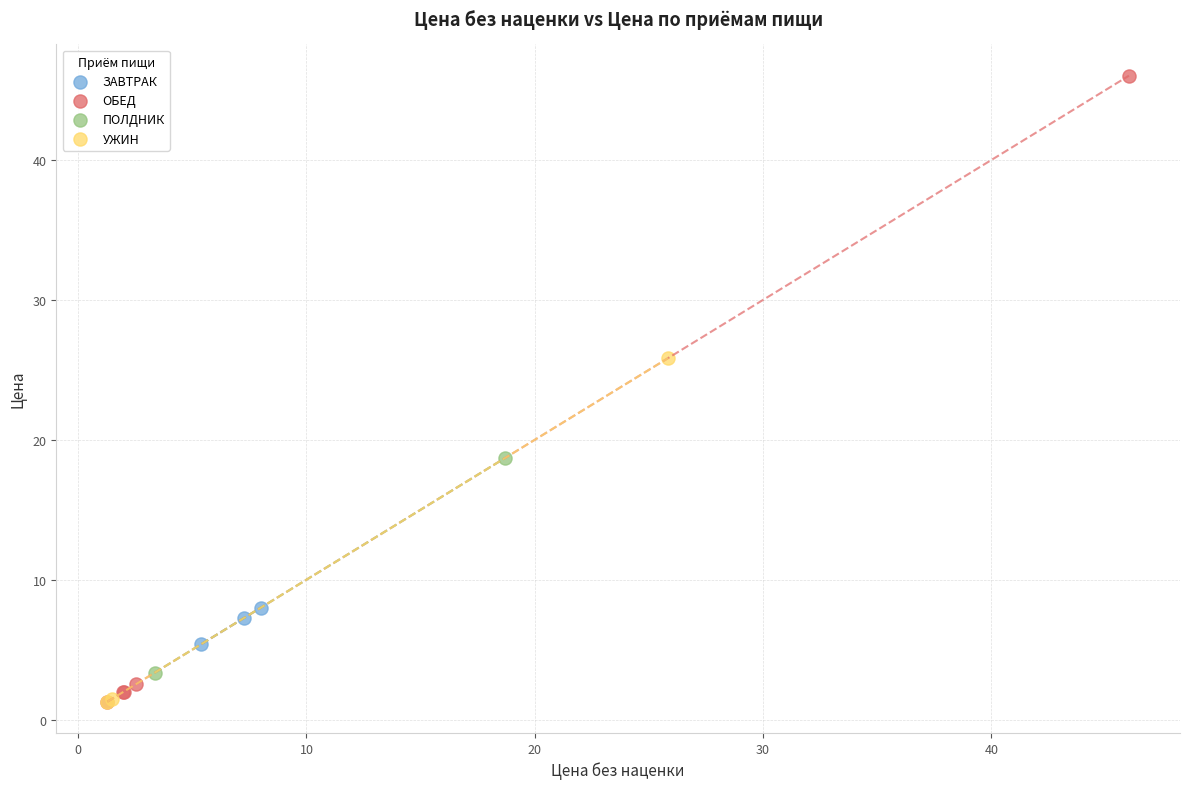

What are all the series names shown in the legend?

ЗАВТРАК, ОБЕД, ПОЛДНИК, УЖИН